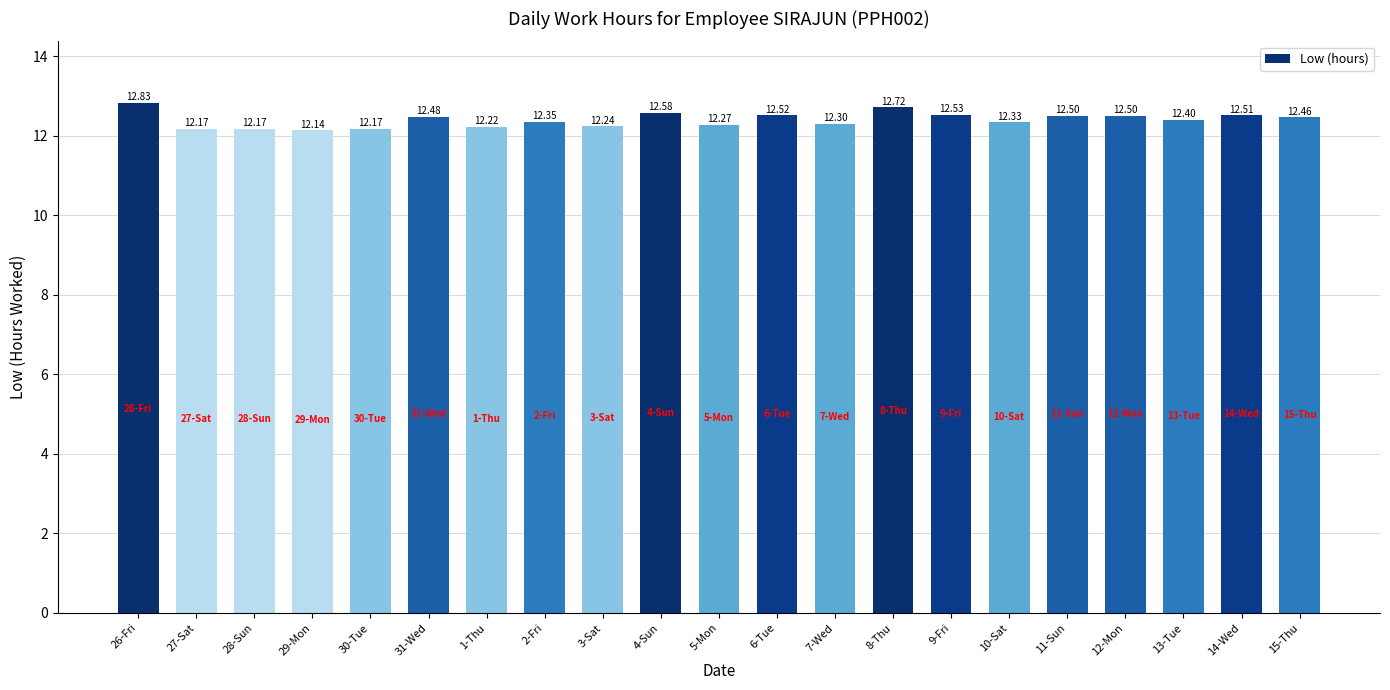

What is the value of the 15th bar from the left?

12.5